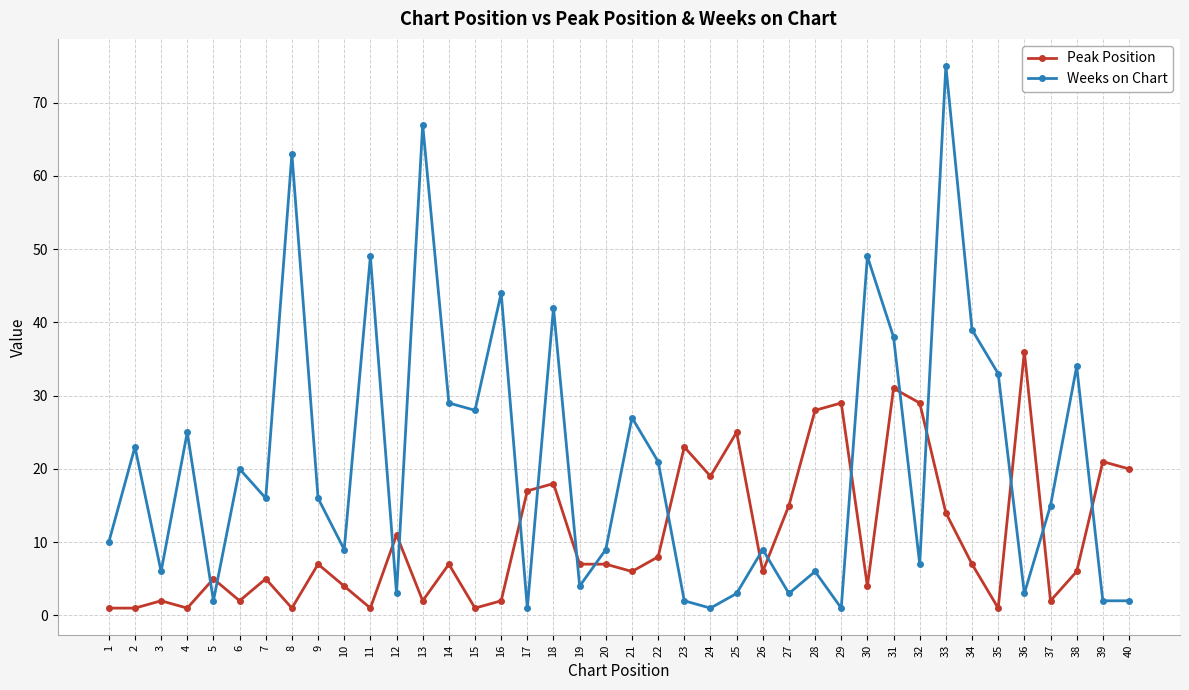

How many series are shown in this chart?

2